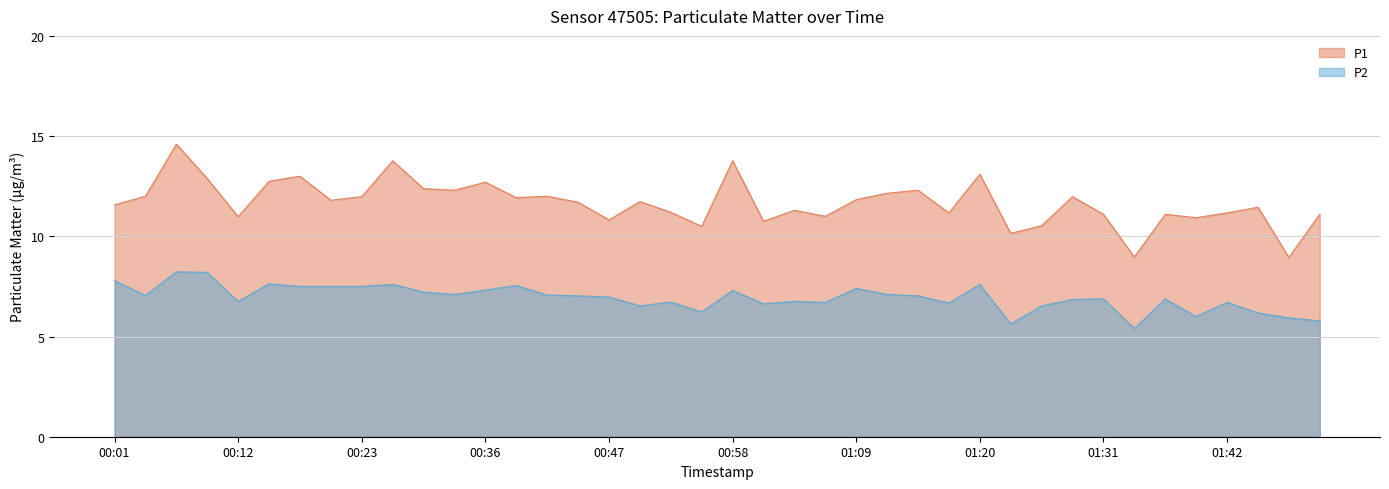

Where is P2 nearest to the value 6?

01:39